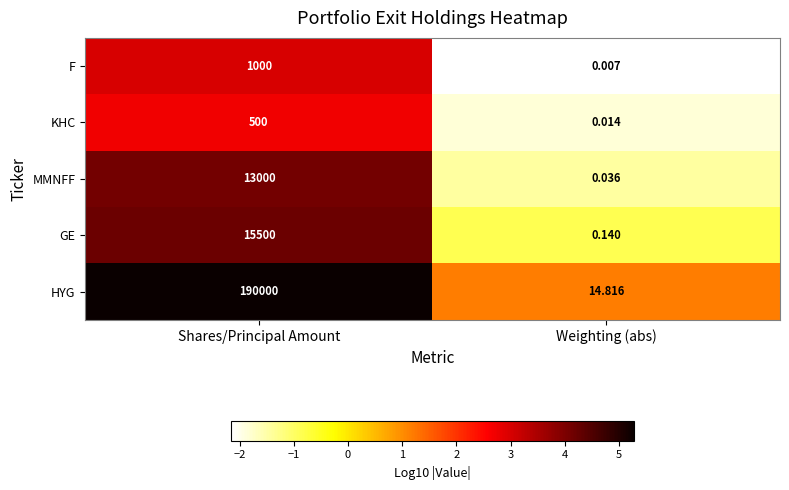

Where is F nearest to the value 500?

Weighting (abs)